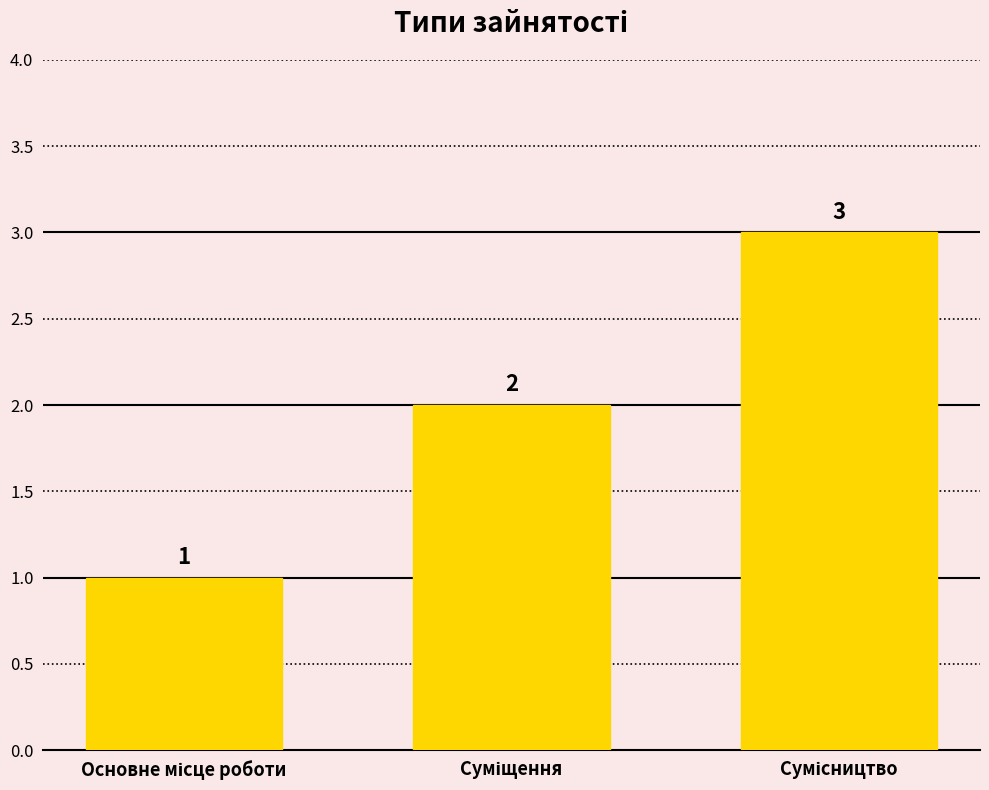

What is the smallest value displayed?

1